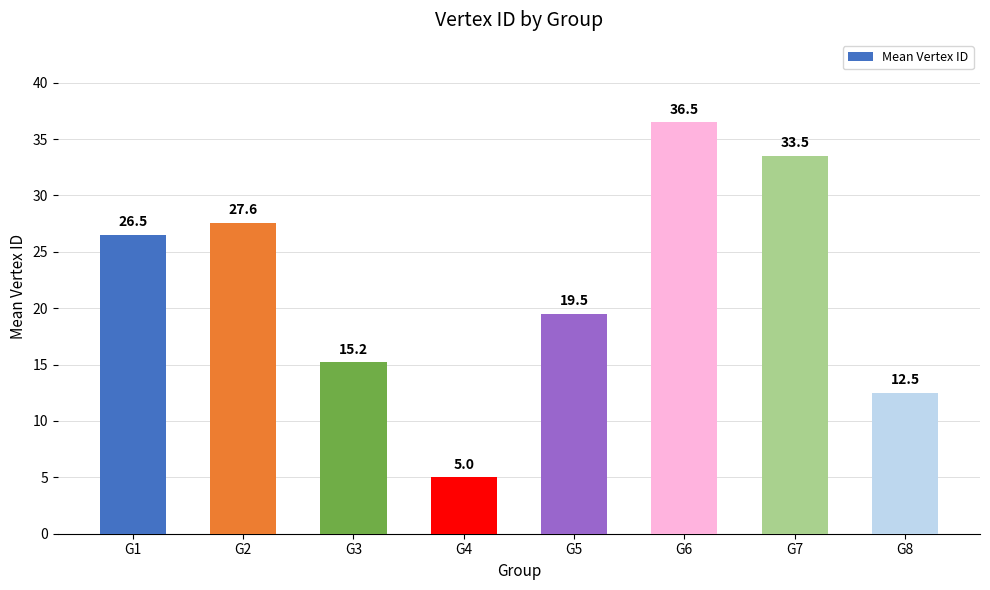

What is the average value?

22.0